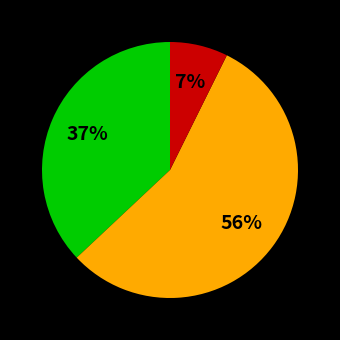

Does any single category account for the majority?

Yes